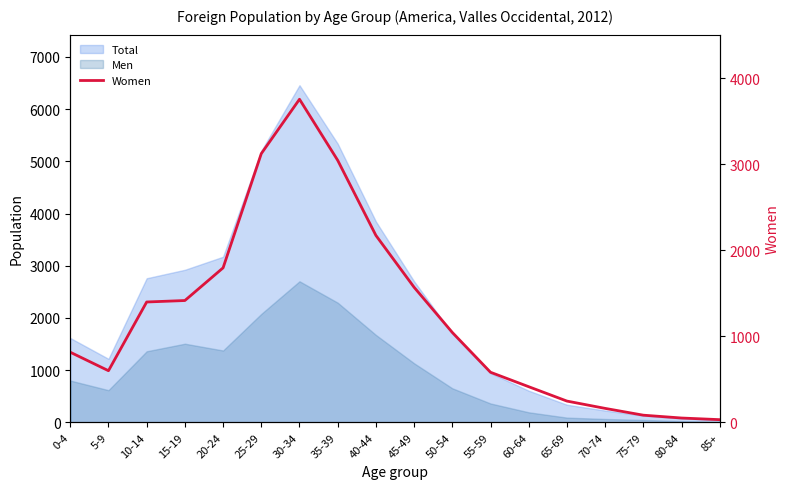

Rank the categories by value from lowest to highest.

85+, 80-84, 75-79, 70-74, 65-69, 60-64, 55-59, 5-9, 0-4, 50-54, 10-14, 15-19, 45-49, 20-24, 40-44, 35-39, 25-29, 30-34